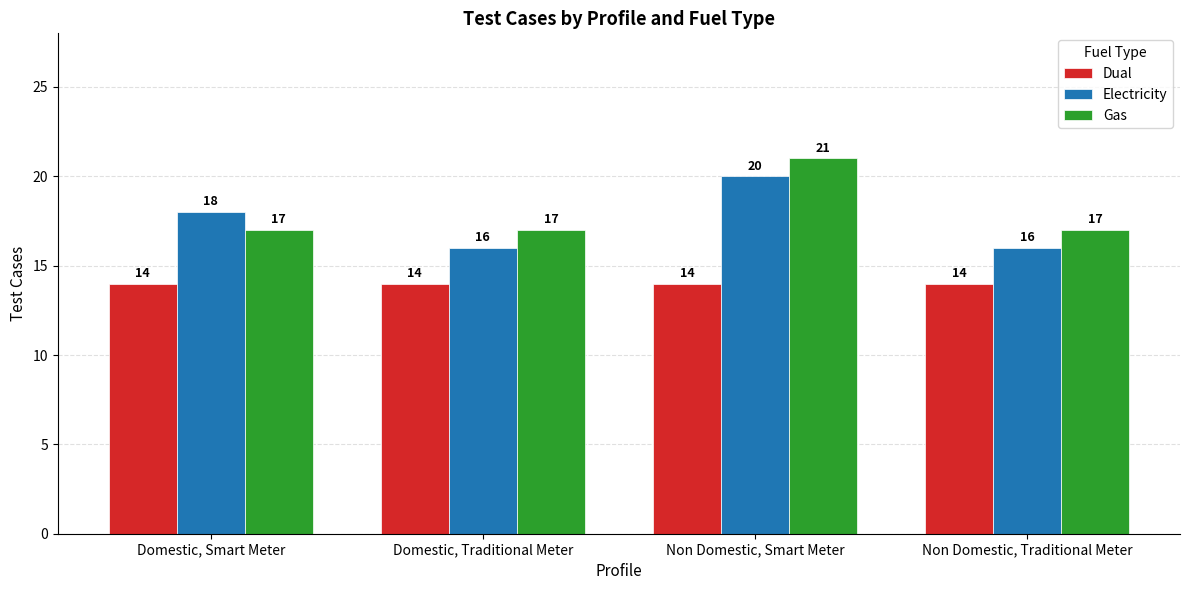

What is the average value of the Gas series?

18